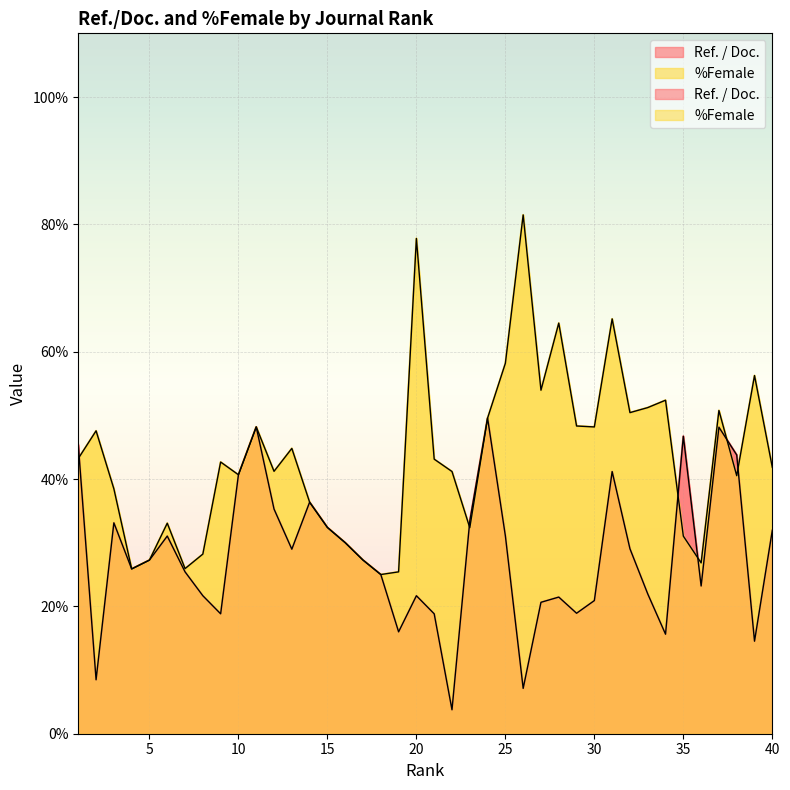

Which label corresponds to the smallest value in the chart?

22